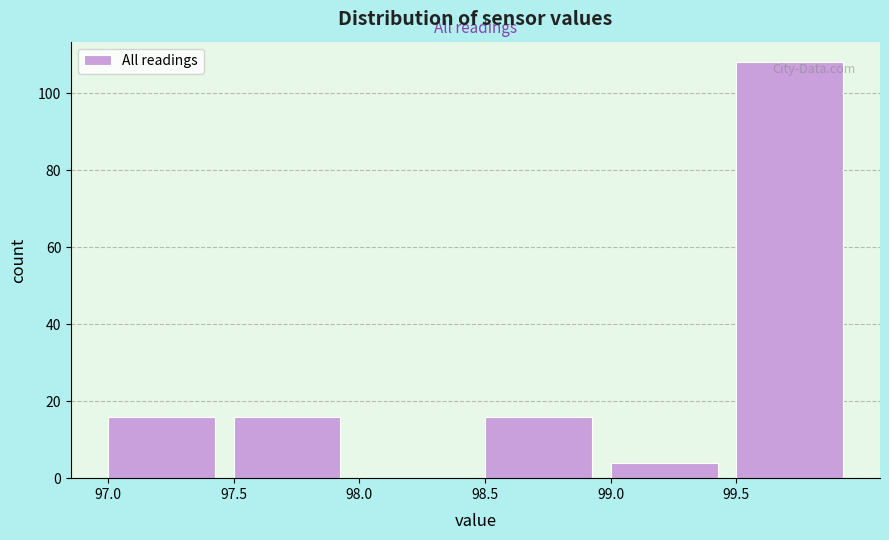

How tall is the bar that spans 99.0 to 99.5 on the x-axis? The values are not printed on the chart, so give them approximately, as read against the axis.

4